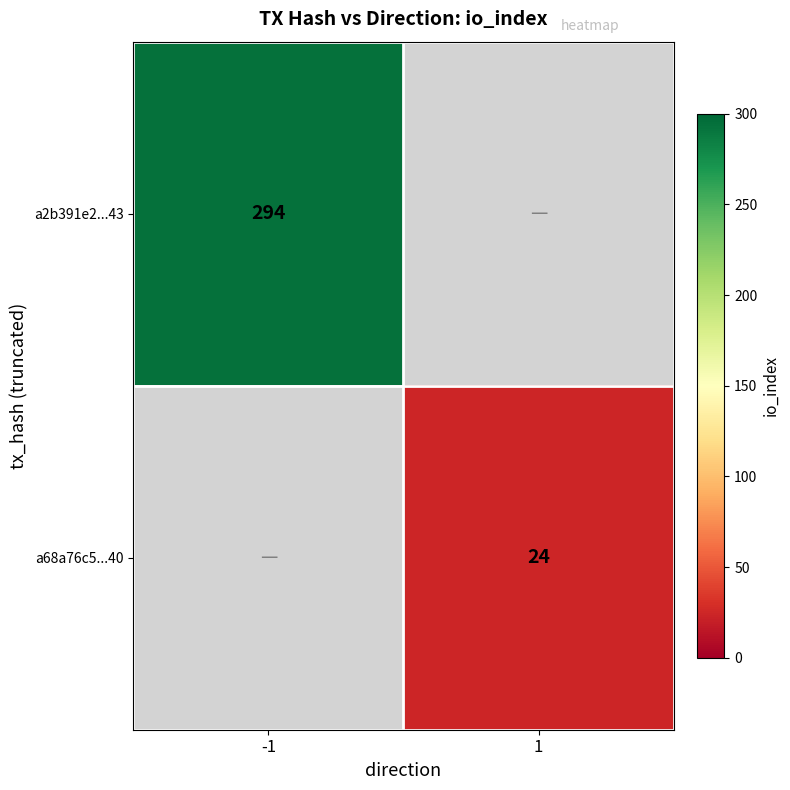

The a68a76c5...40 series shows 8 at 1. True or false?

False